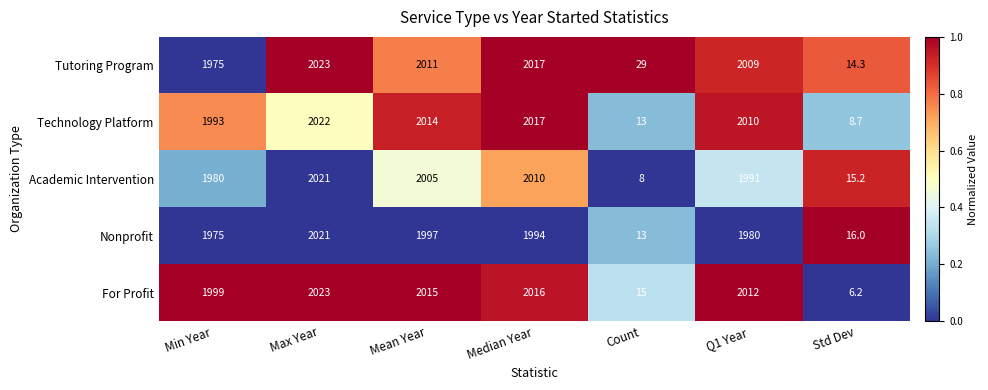

What is the sum of the Tutoring Program values at Min Year and Q1 Year?

3984.0